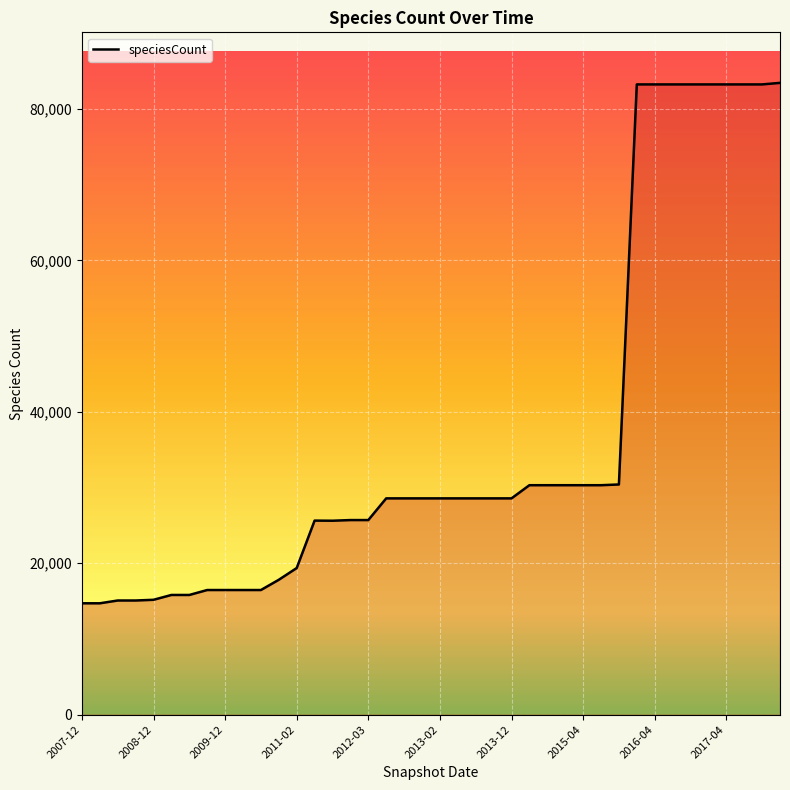

What is the difference between the maximum and minimum values?

68745